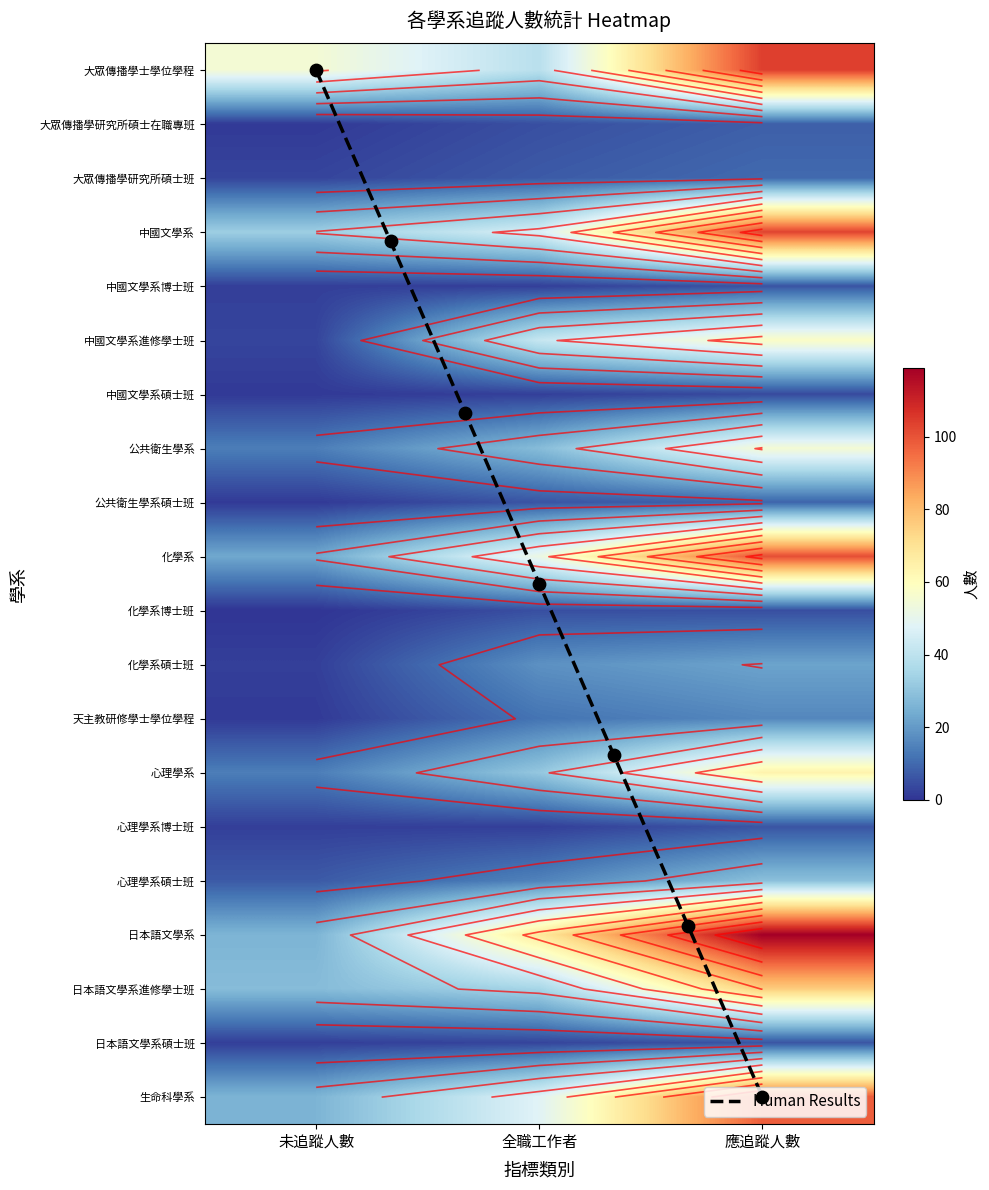

Reading right to left, list all the values displayed in this chart.

大眾傳播學士學位學程: 應追蹤人數=104	全職工作者=39	未追蹤人數=55
大眾傳播學研究所碩士在職專班: 應追蹤人數=8	全職工作者=5	未追蹤人數=1
大眾傳播學研究所碩士班: 應追蹤人數=10	全職工作者=7	未追蹤人數=3
中國文學系: 應追蹤人數=103	全職工作者=46	未追蹤人數=33
中國文學系博士班: 應追蹤人數=6	全職工作者=2	未追蹤人數=2
中國文學系進修學士班: 應追蹤人數=58	全職工作者=42	未追蹤人數=3
中國文學系碩士班: 應追蹤人數=4	全職工作者=2	未追蹤人數=1
公共衛生學系: 應追蹤人數=55	全職工作者=28	未追蹤人數=14
公共衛生學系碩士班: 應追蹤人數=9	全職工作者=6	未追蹤人數=1
化學系: 應追蹤人數=101	全職工作者=52	未追蹤人數=23
化學系博士班: 應追蹤人數=5	全職工作者=5	未追蹤人數=0
化學系碩士班: 應追蹤人數=22	全職工作者=18	未追蹤人數=2
天主教研修學士學位學程: 應追蹤人數=16	全職工作者=12	未追蹤人數=1
心理學系: 應追蹤人數=64	全職工作者=31	未追蹤人數=14
心理學系博士班: 應追蹤人數=6	全職工作者=2	未追蹤人數=2
心理學系碩士班: 應追蹤人數=29	全職工作者=15	未追蹤人數=7
日本語文學系: 應追蹤人數=119	全職工作者=68	未追蹤人數=26
日本語文學系進修學士班: 應追蹤人數=76	全職工作者=35	未追蹤人數=28
日本語文學系碩士班: 應追蹤人數=6	全職工作者=3	未追蹤人數=2
生命科學系: 應追蹤人數=98	全職工作者=48	未追蹤人數=26